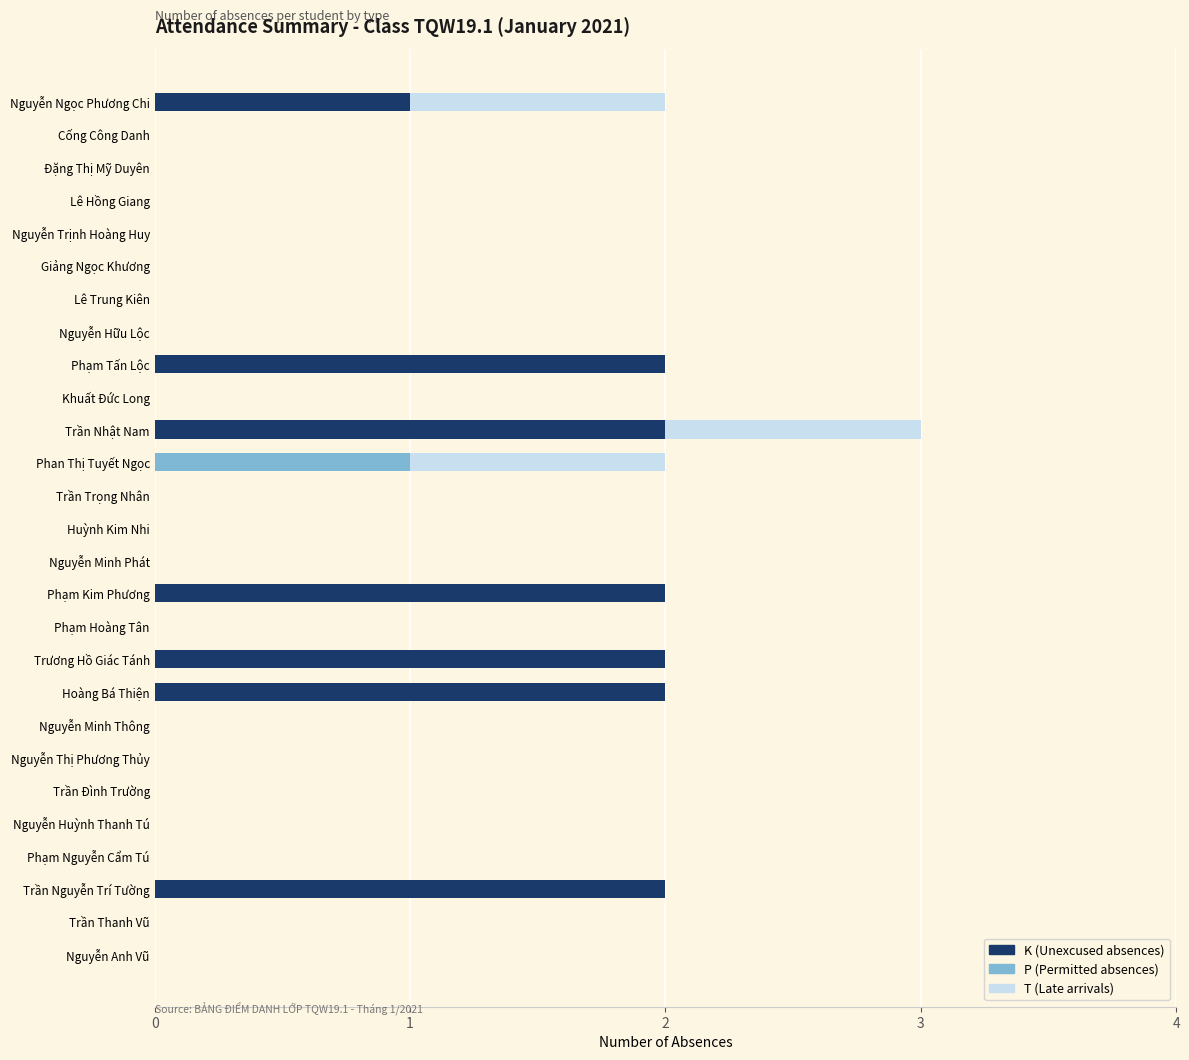

At which category is the sum across all series the highest?

Trần Nhật Nam